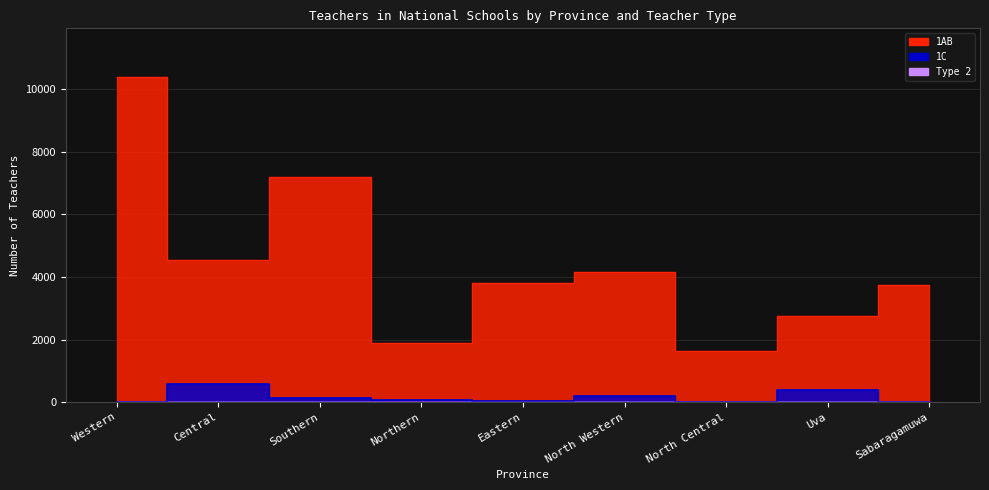

What is the difference between the maximum and minimum values in the 1AB series?

8759